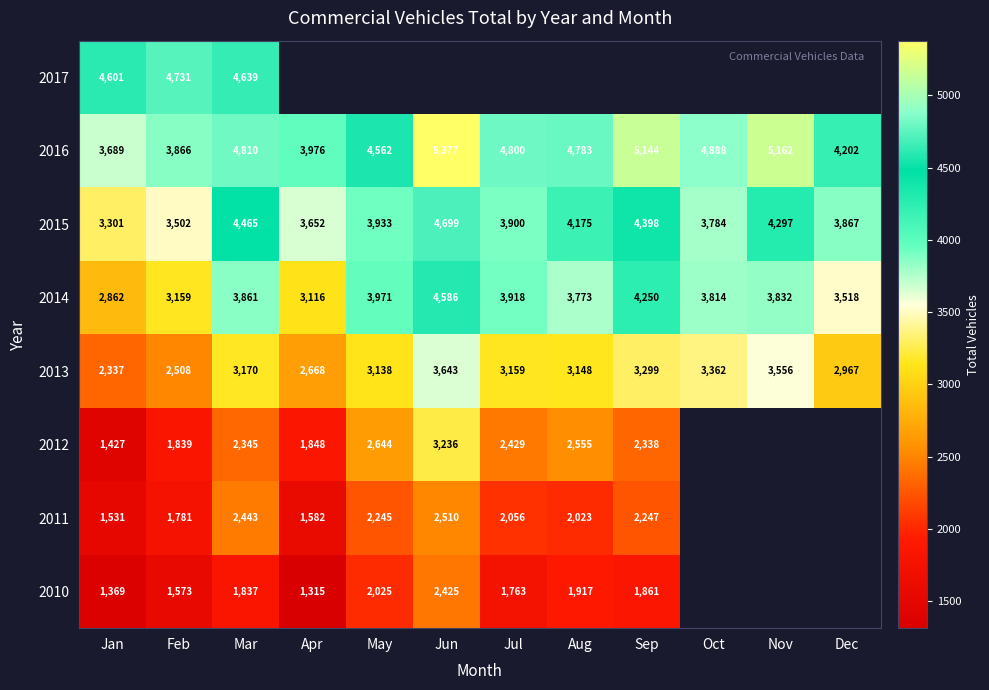

Is the value of 2016 at Apr greater than the value of 2014 at Mar?

Yes